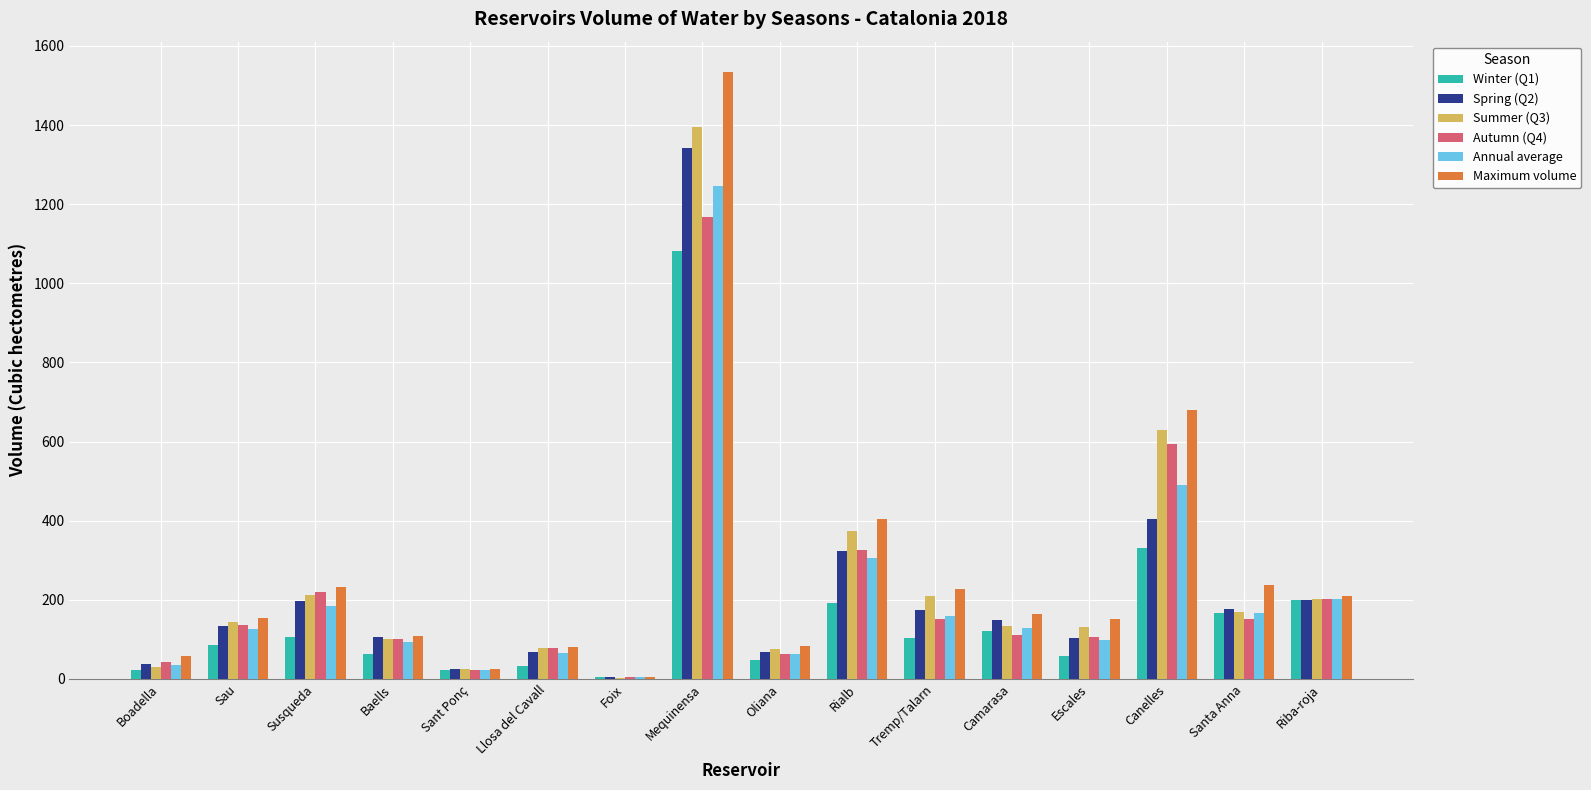

What is the maximum value for Winter (Q1)?

1082